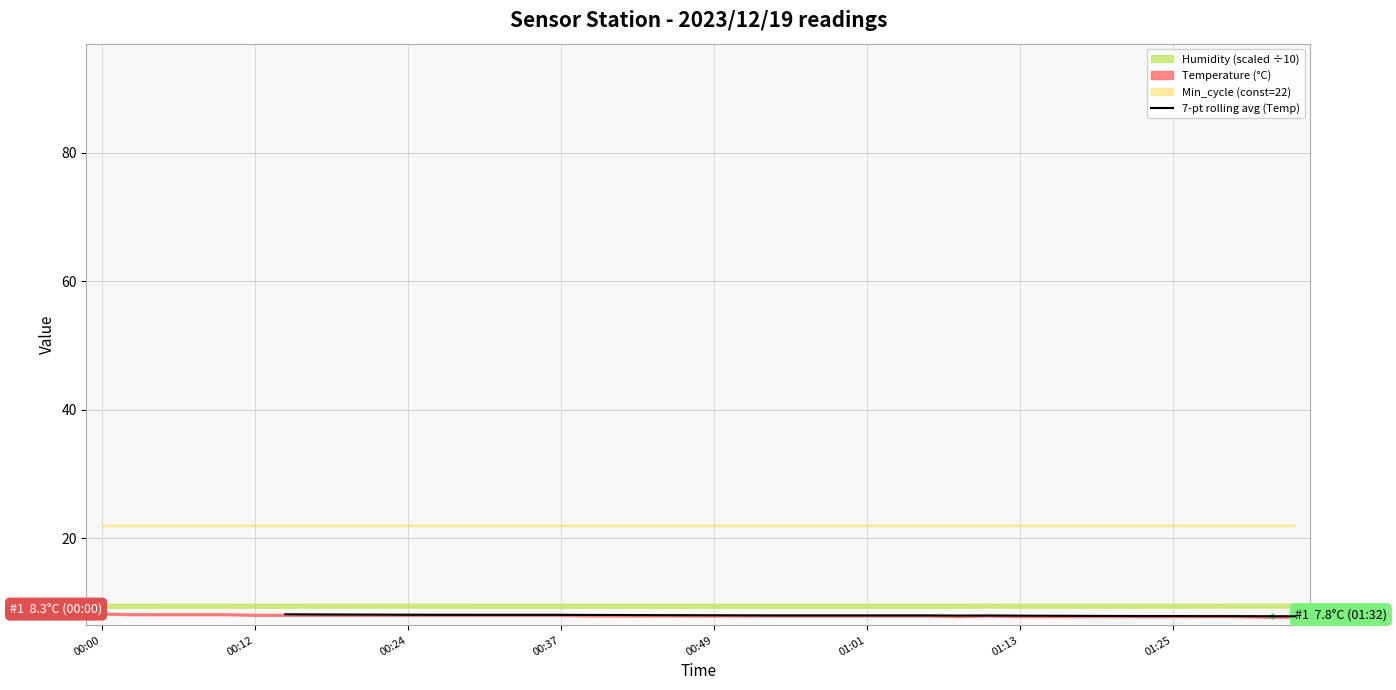

True or false: the data has more than 0 interior local peaks.

False